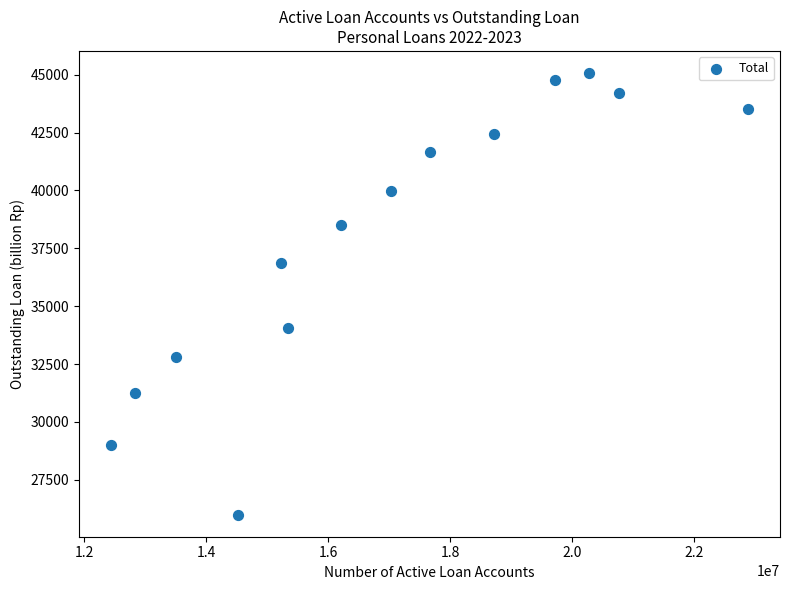

What is the range of Y values (max minus min)?

19076.7